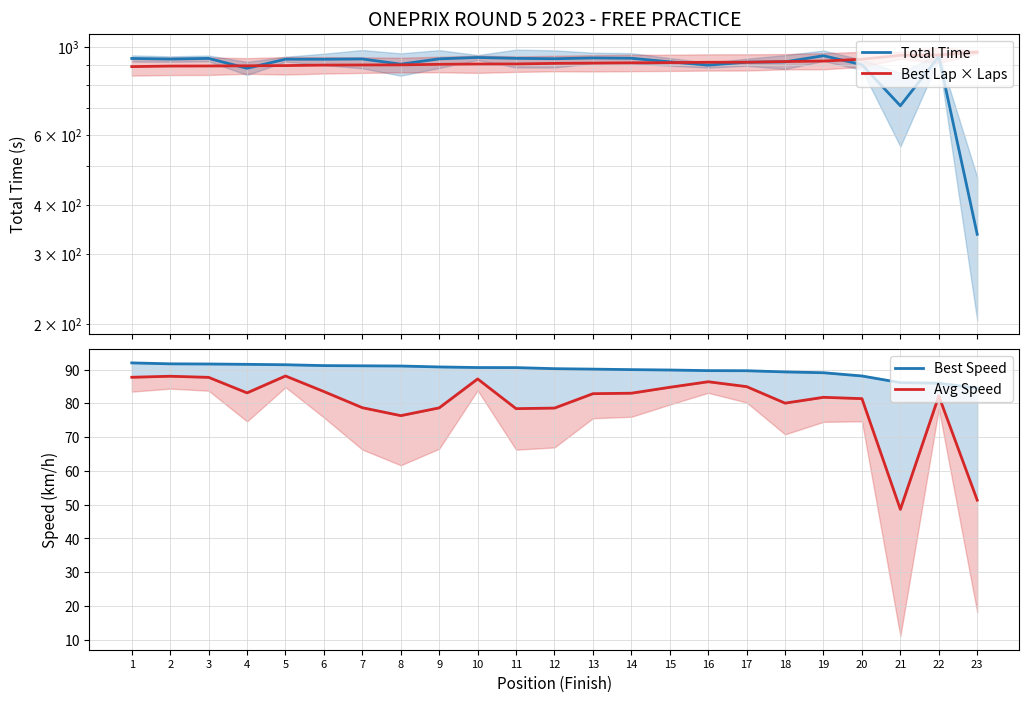

At which label does Best Speed reach its peak?

1